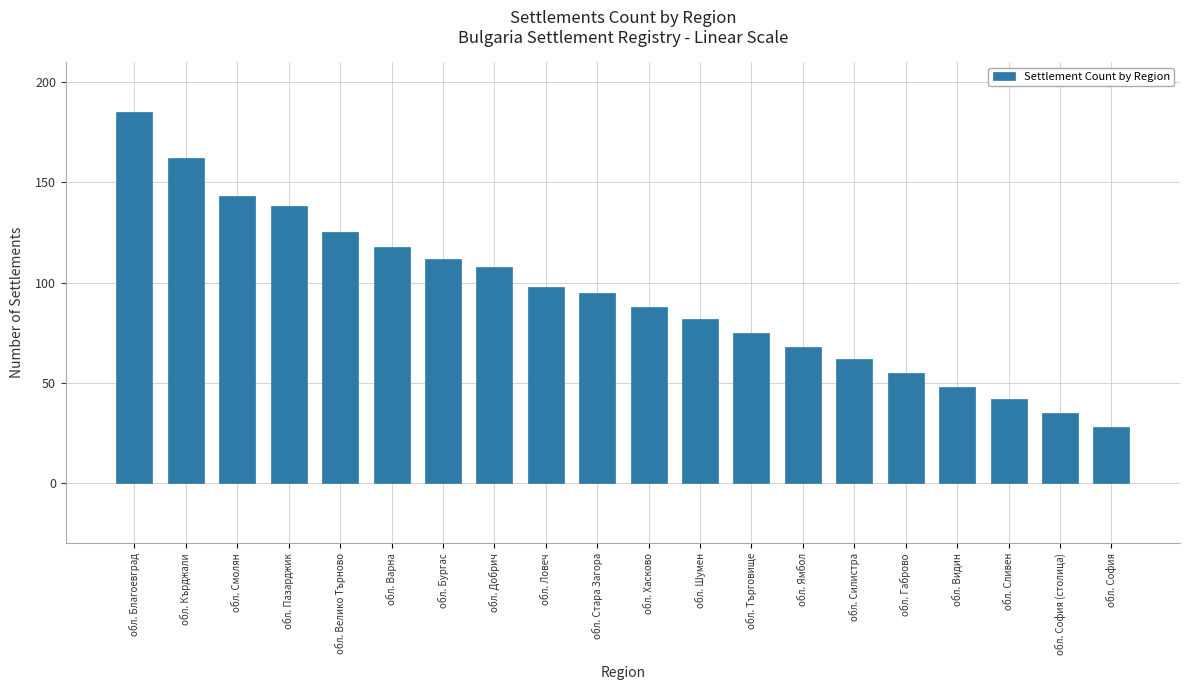

What is the sum of the values at обл. Благоевград and обл. Шумен?

267